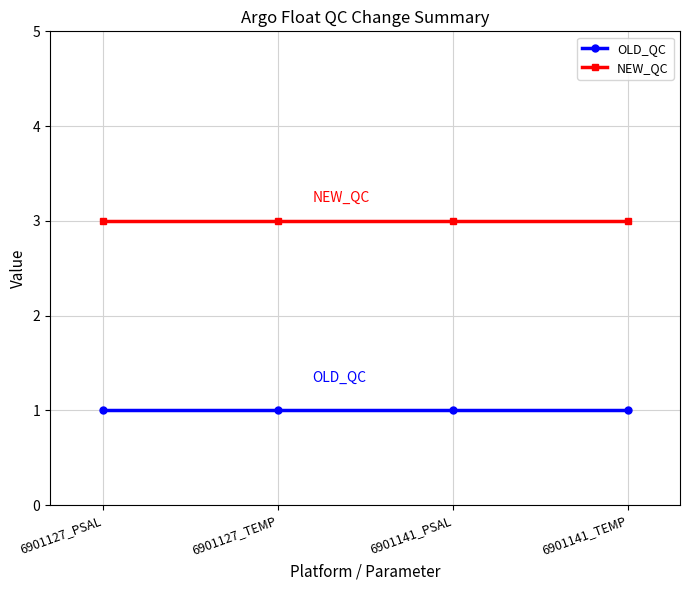

What is the sum of the OLD_QC values at 6901127_TEMP and 6901141_TEMP?

2